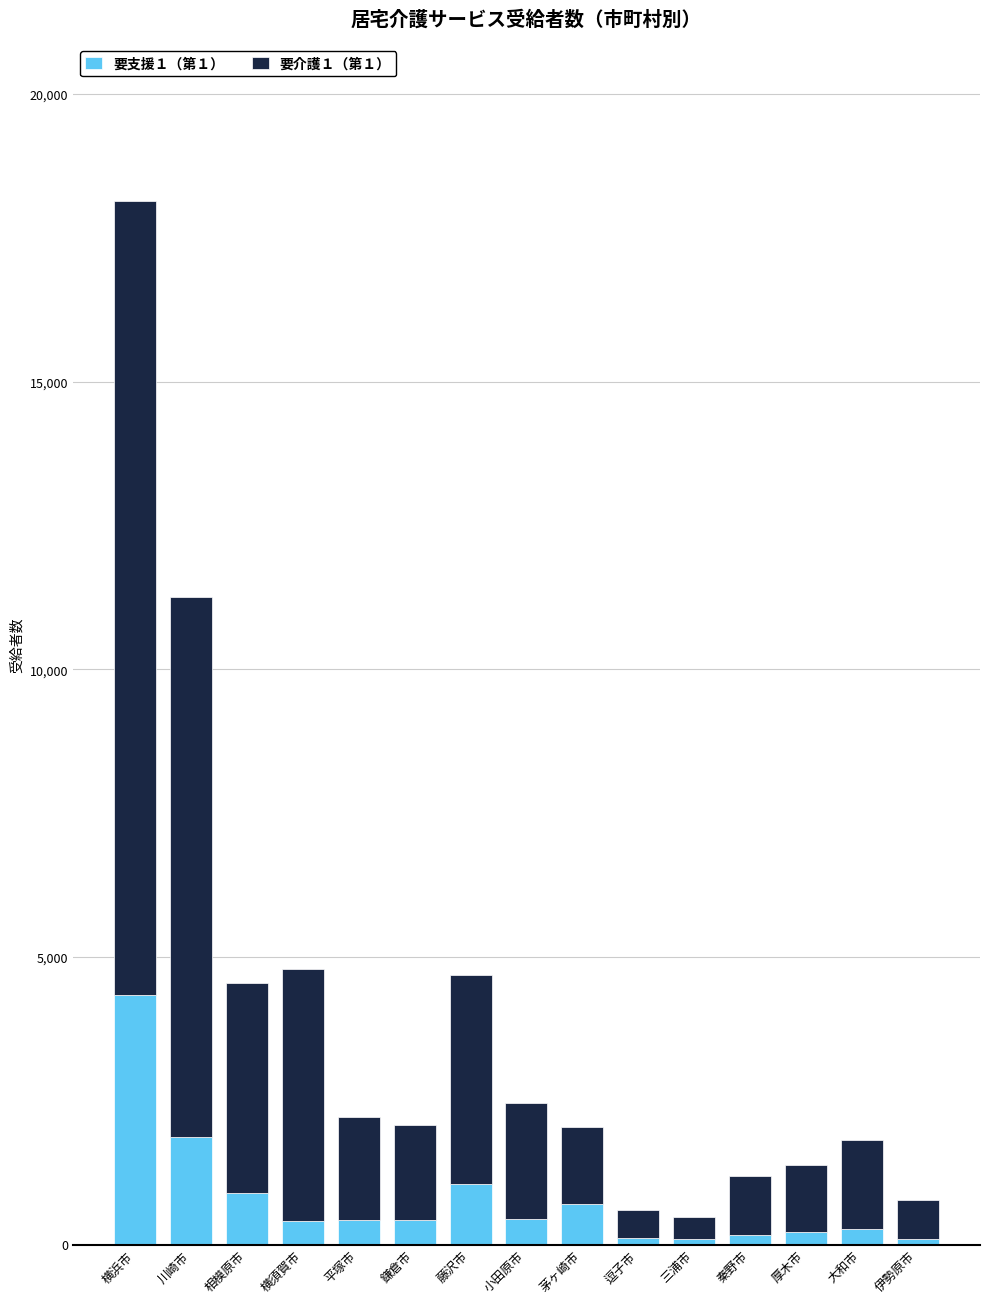

Is it true that 要支援１（第１） equals 427 at 平塚市?

True